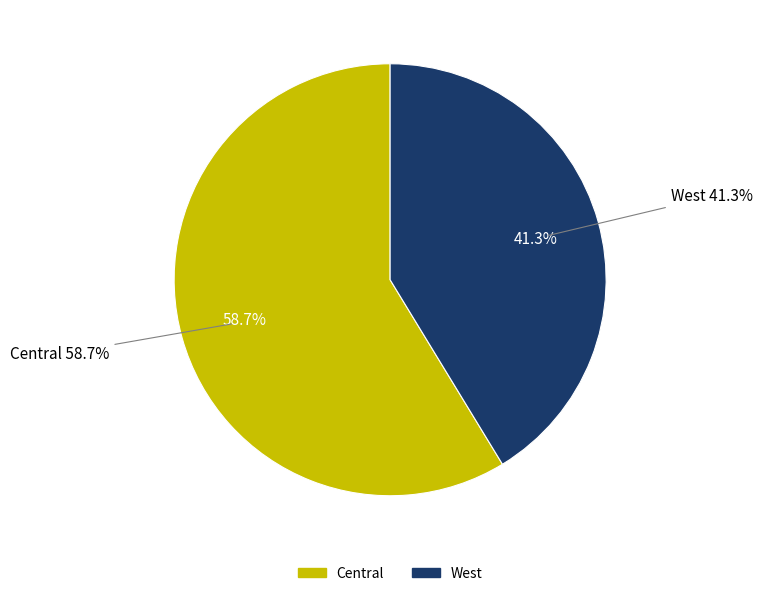

To the nearest percent, what is the average slice percentage?

50%